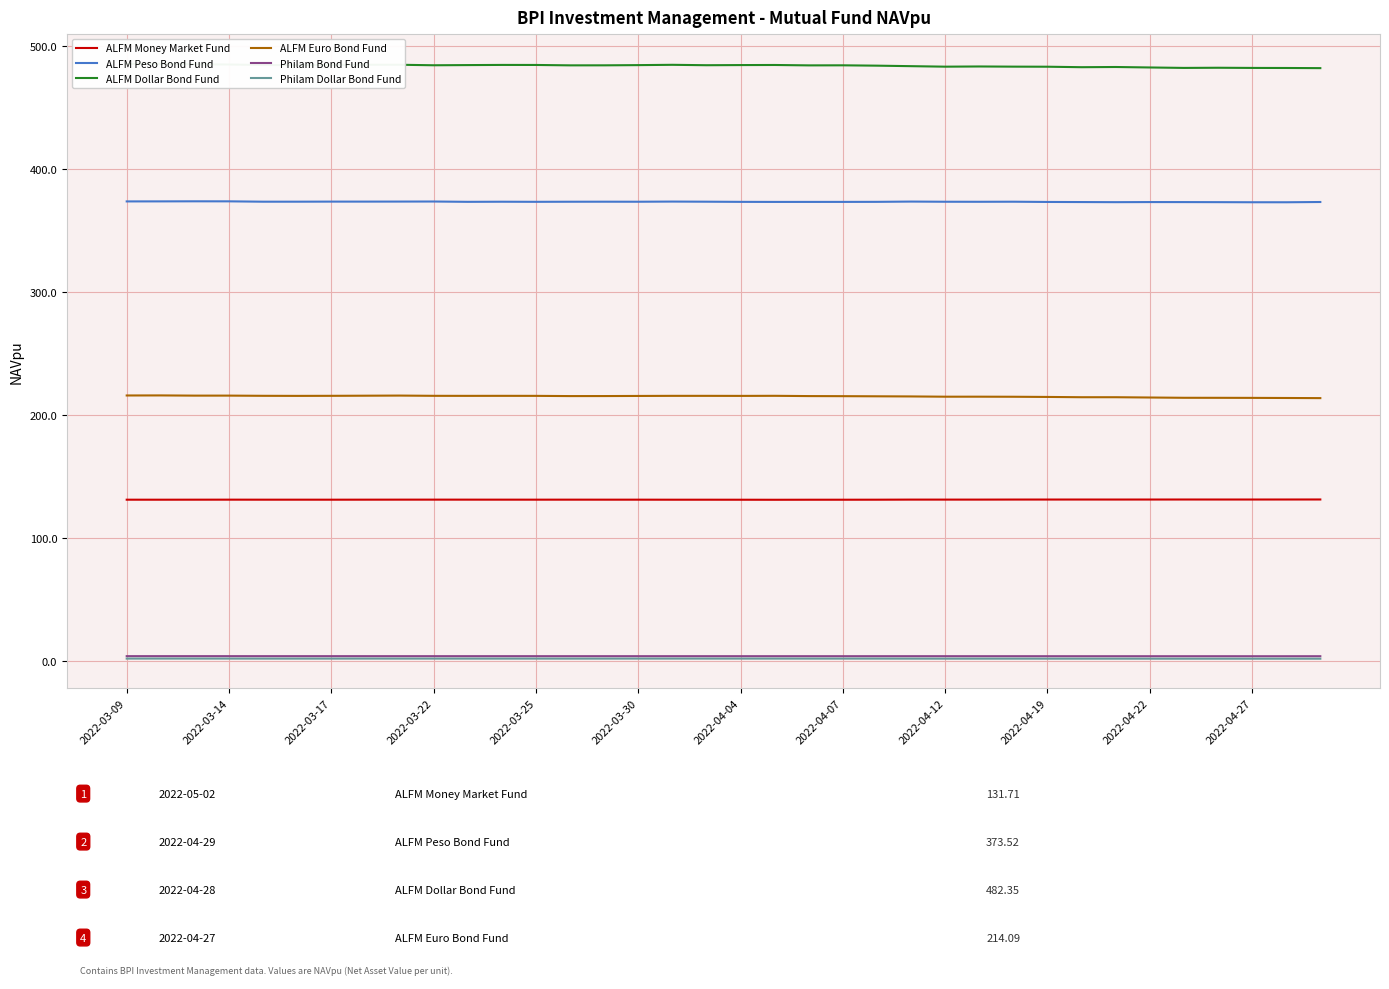

True or false: ALFM Euro Bond Fund has a value of 214.1 at 35.

True